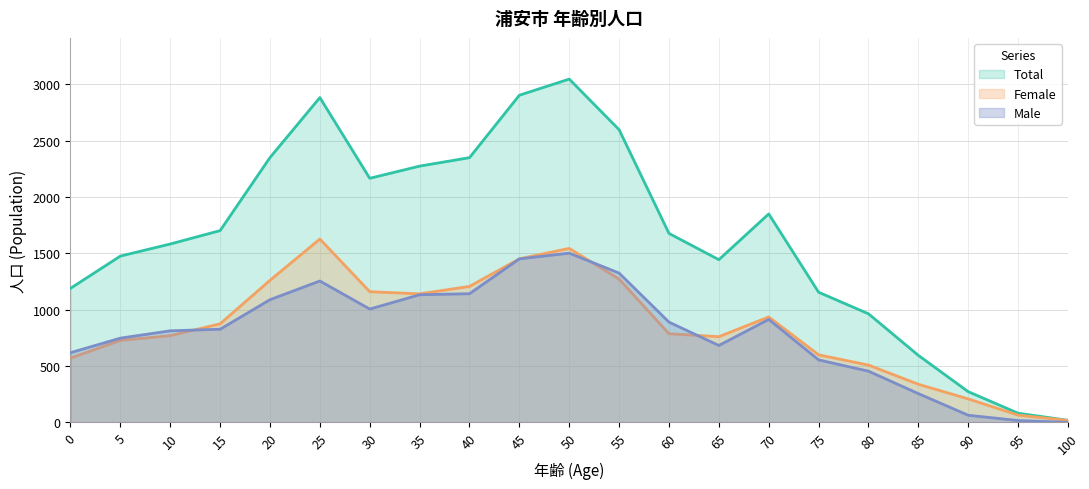

The value of Female at 35 is 566. True or false?

False